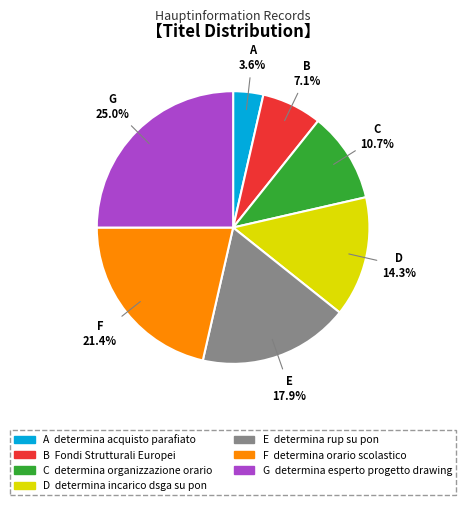

Is there any slice that represents more than half of the pie?

No